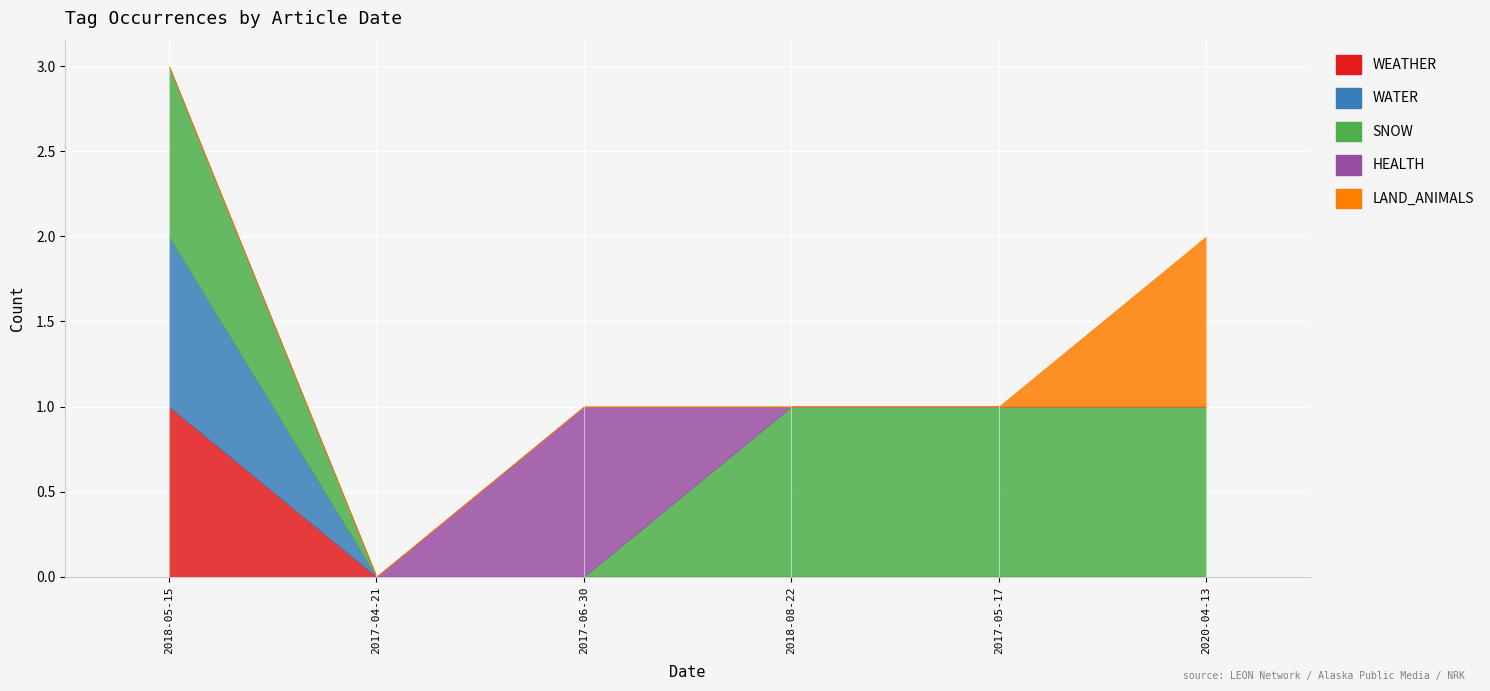

Which series changed the most between 2018-05-15 and 2017-05-17?

WEATHER